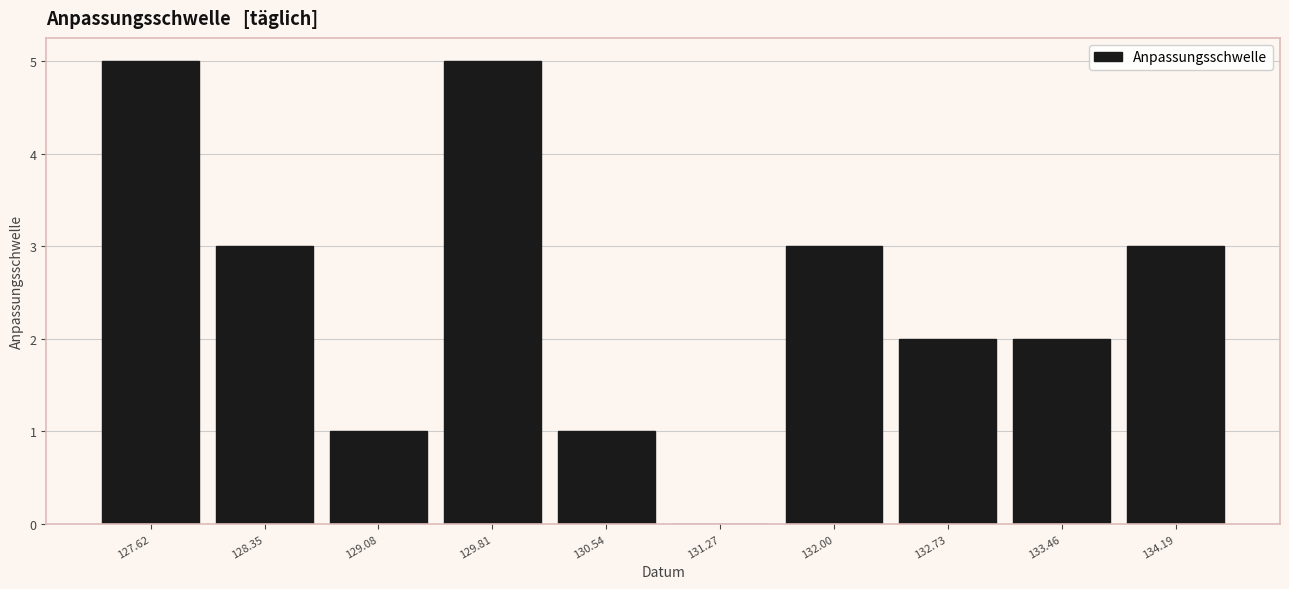

Reading left to right, transcribe this chart: for each bar, give the range it covers on the x-axis and its height. Neither the bar edges nor the heights are printed on the chart, so give them approximately, as read against the axes.

127.3 to 128.0: 5
128.0 to 128.7: 3
128.7 to 129.4: 1
129.4 to 130.2: 5
130.2 to 130.9: 1
130.9 to 131.6: 0
131.6 to 132.4: 3
132.4 to 133.1: 2
133.1 to 133.8: 2
133.8 to 134.6: 3